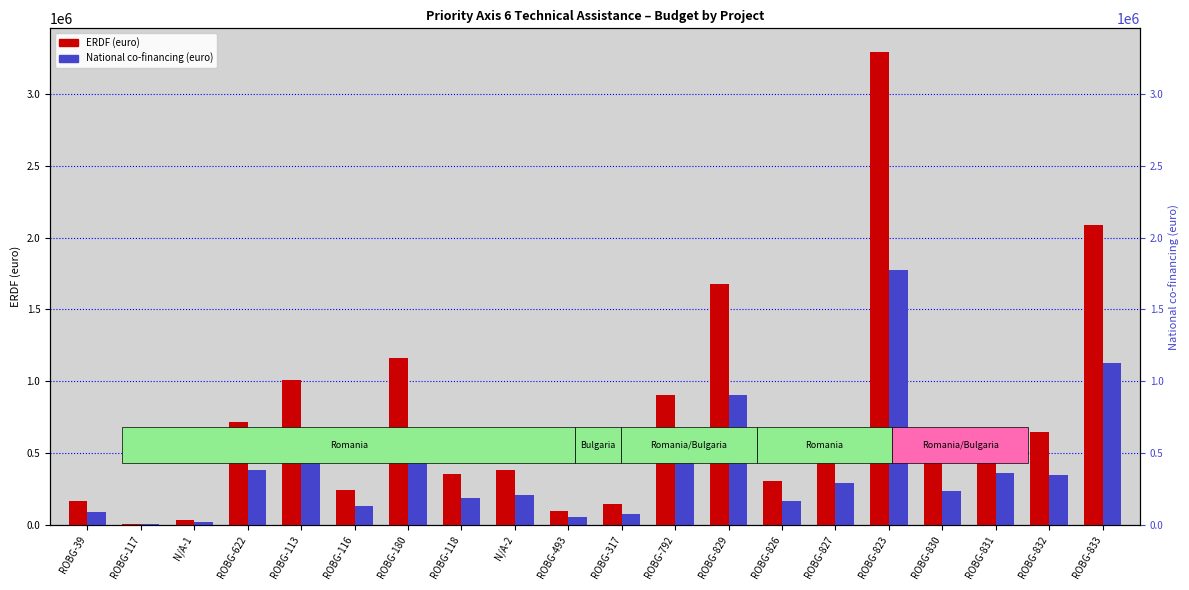

True or false: National co-financing (euro) has a value of 347322.5 at ROBG-832.

True